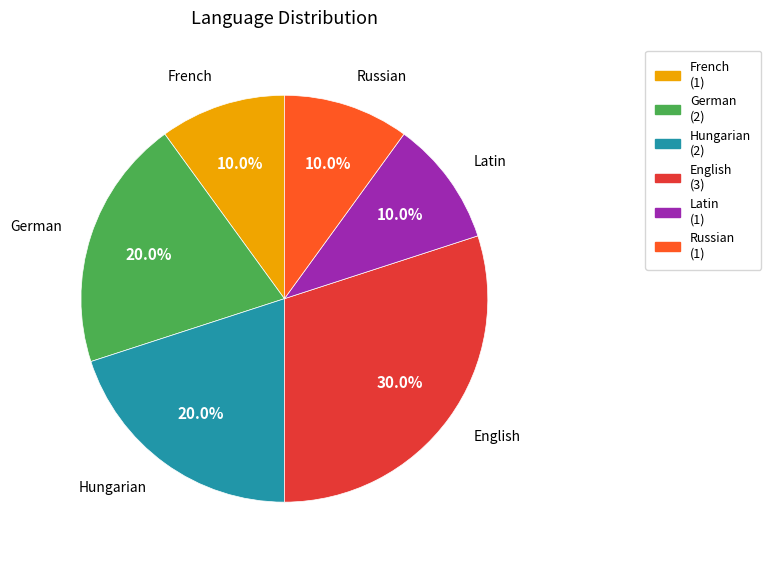

The German slice represents 9% of the pie. True or false?

False